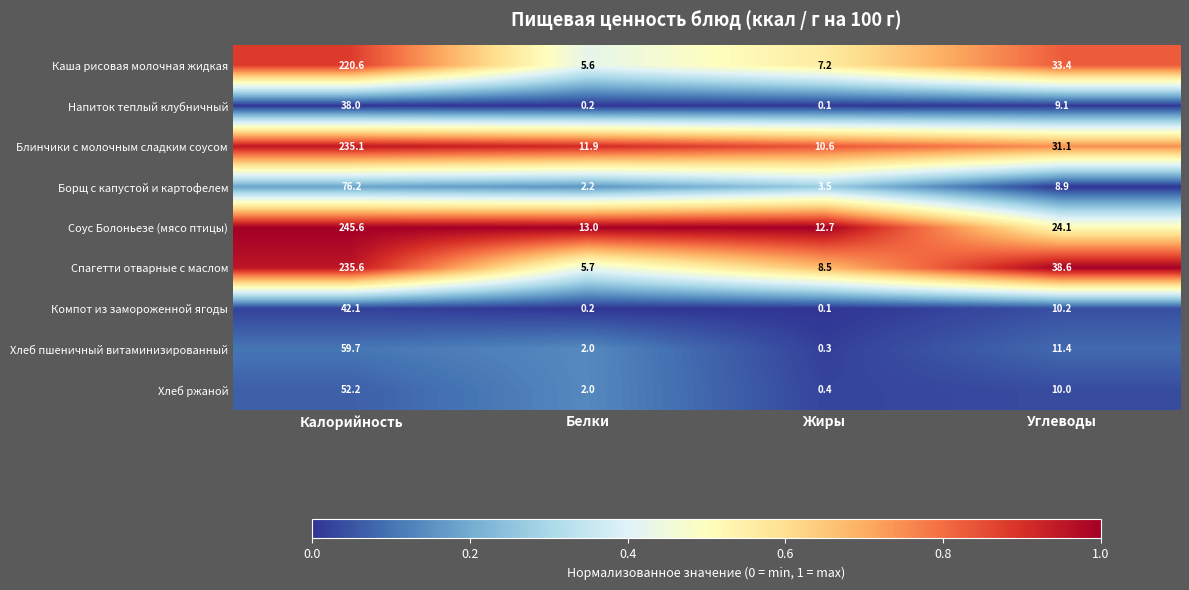

Which category has the highest value across all series?

Калорийность